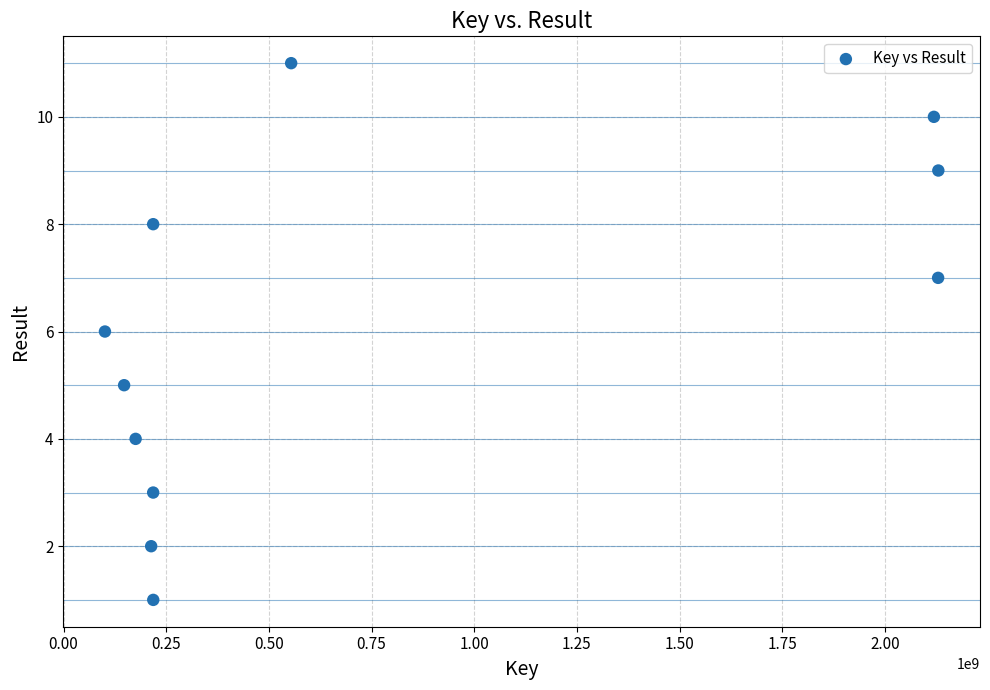

What is the range of Y values (max minus min)?

10